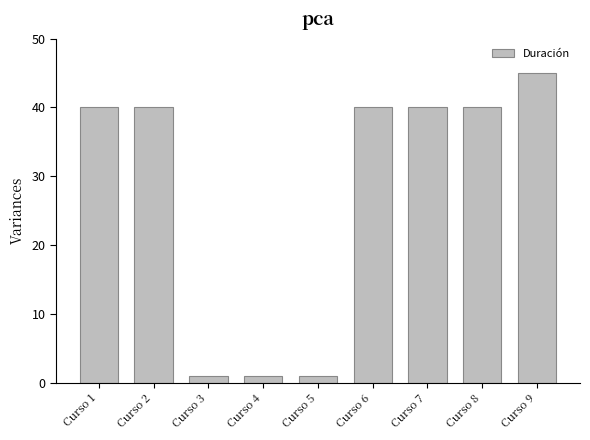

At which category does the chart reach its peak across all series?

Curso 9